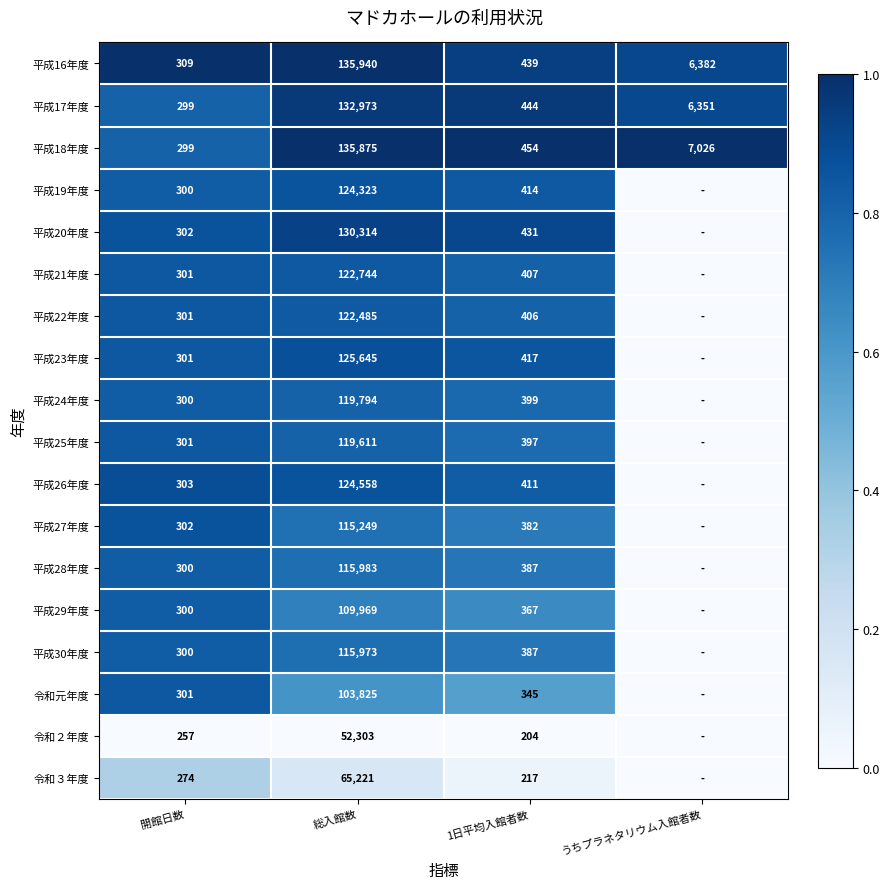

Is the value of 平成17年度 at 1日平均入館者数 greater than the value of 平成21年度 at 1日平均入館者数?

Yes